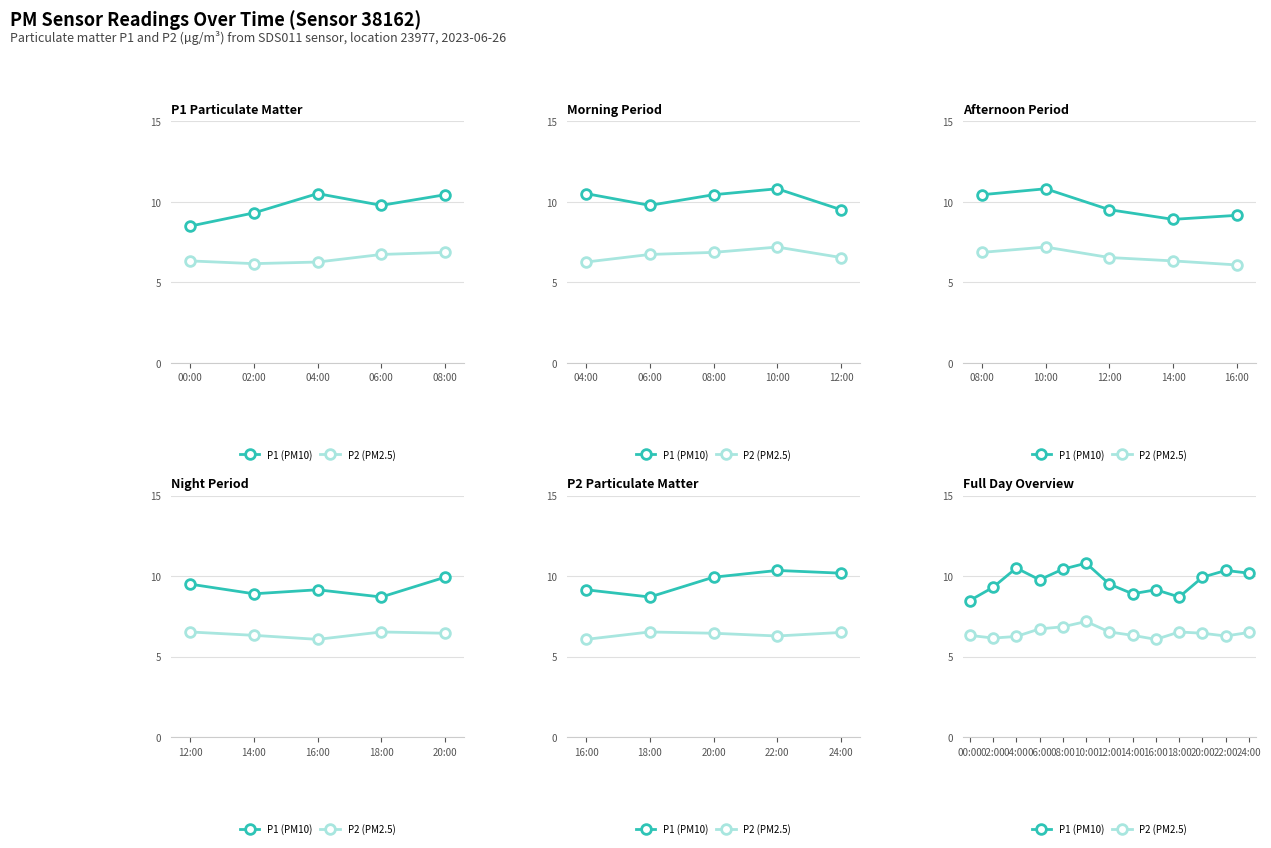

What is the average value of the P2 (PM2.5) series?

6.5